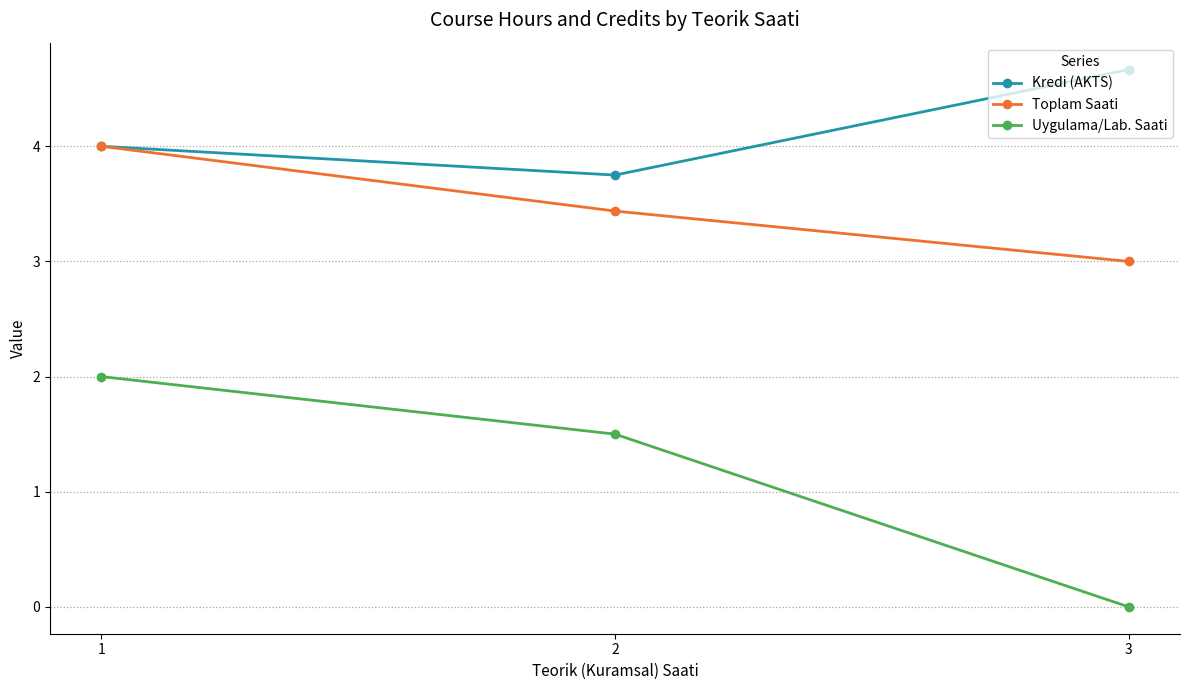

How many categories are shown in the chart?

3